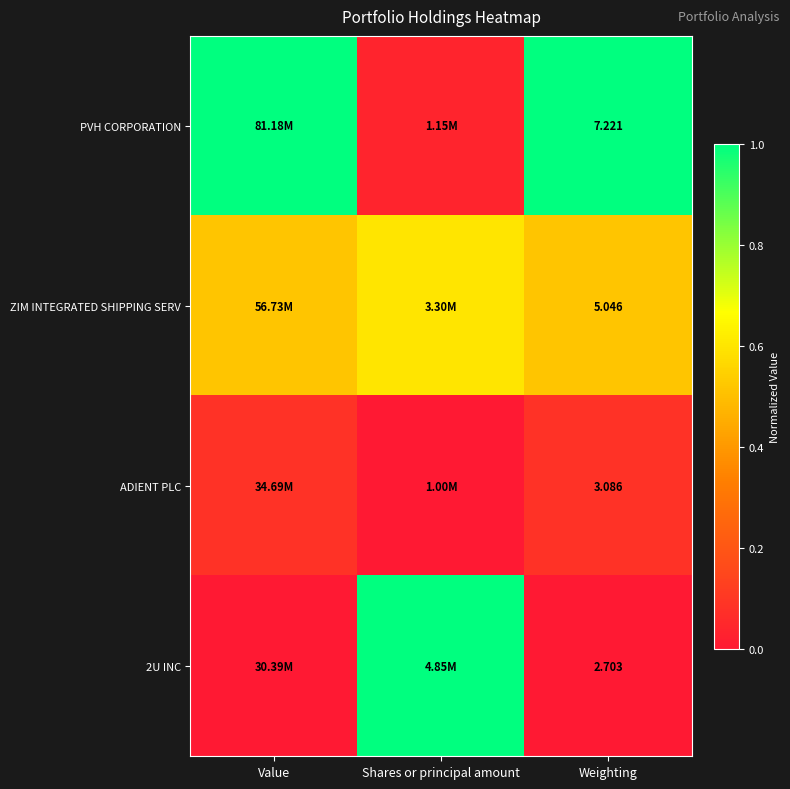

Rank the series by their average value, from highest to lowest.

PVH CORPORATION, ZIM INTEGRATED SHIPPING SERV, 2U INC, ADIENT PLC